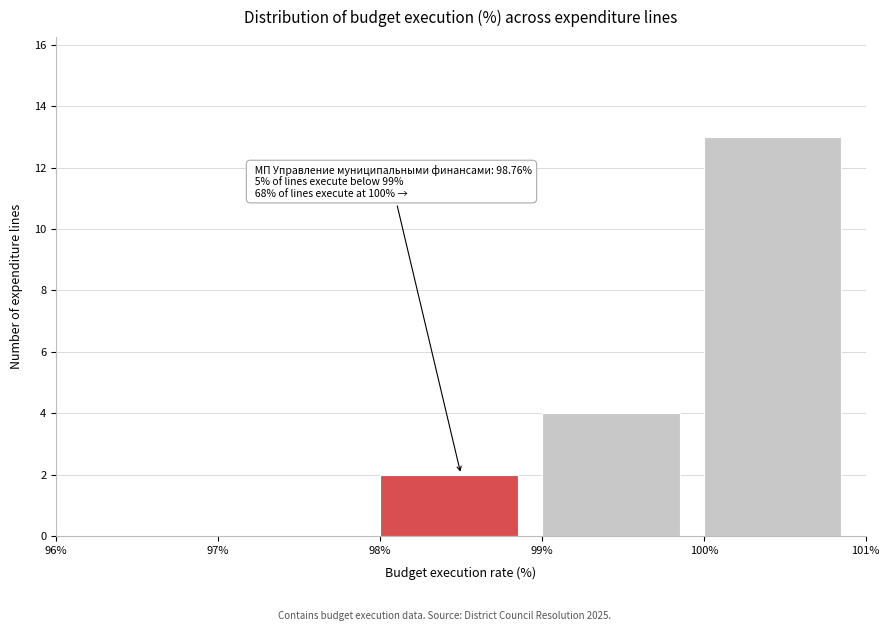

Over which range of the x-axis is the bar tallest?

100% to 101%